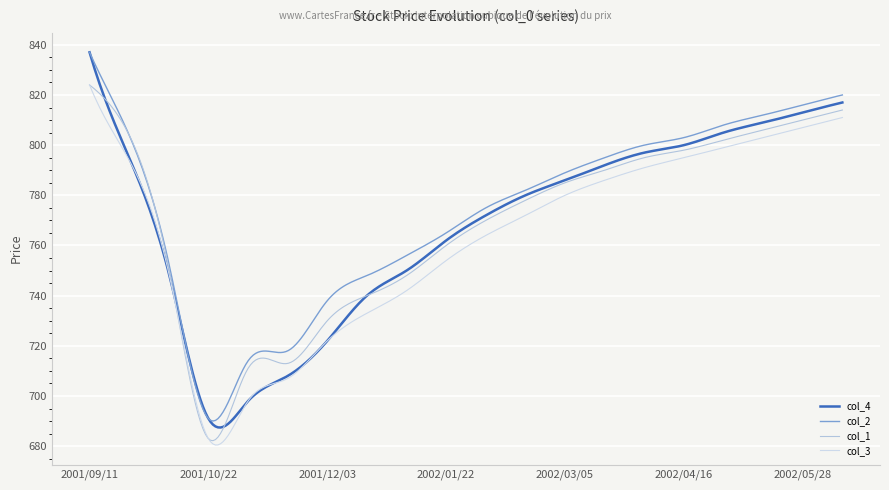

Which series has the largest range (max minus min)?

col_4